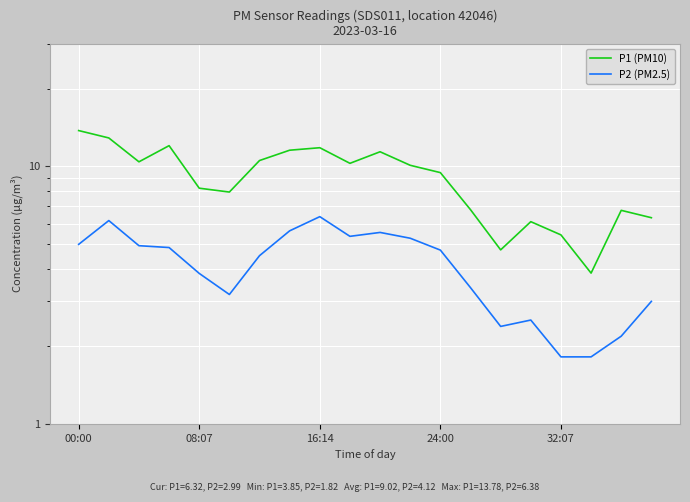

How many lines are shown in the chart?

2